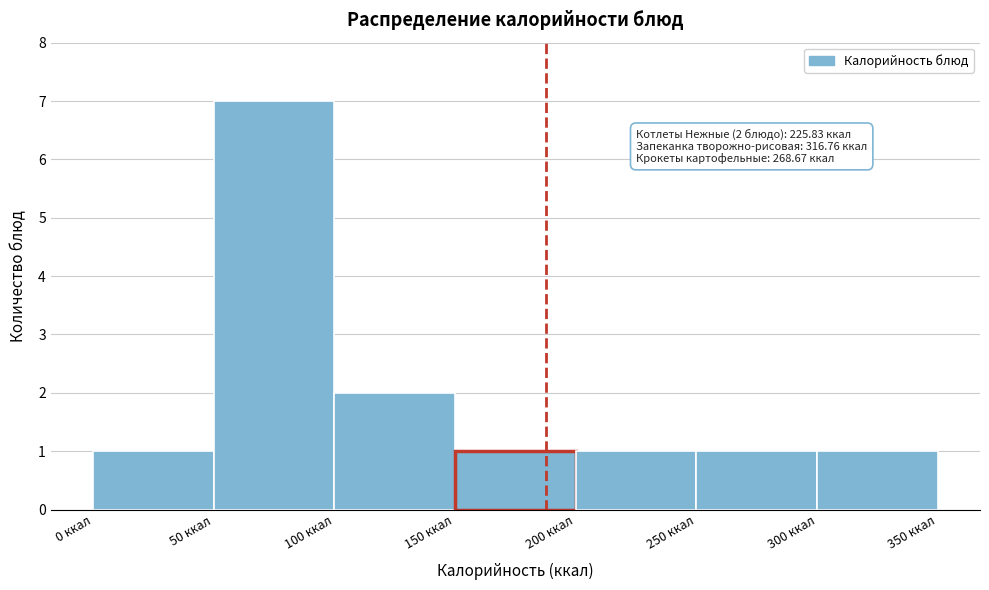

Which range on the x-axis has the tallest bar?

50 to 100